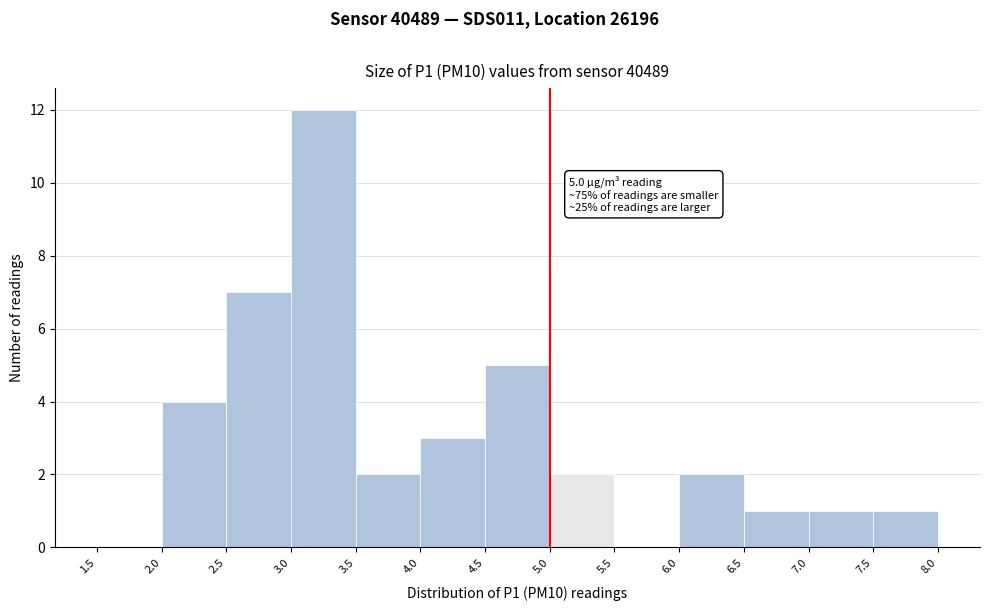

Over which range of the x-axis is the bar tallest?

3.0 to 3.5